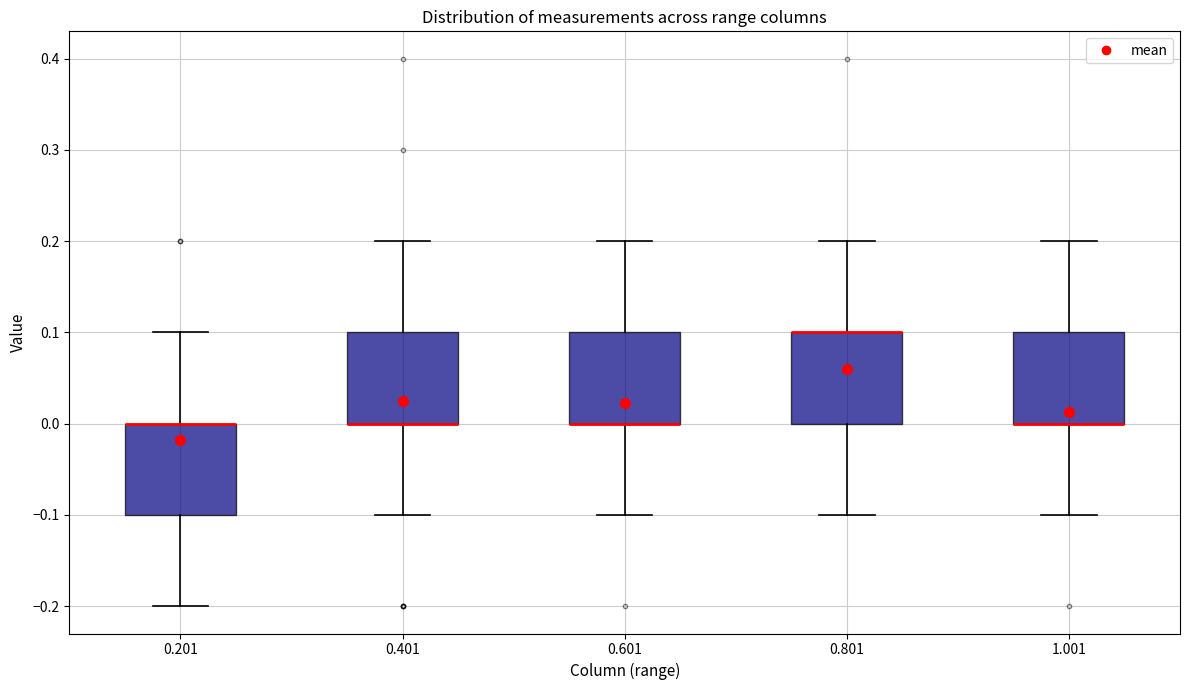

Reading left to right, transcribe this box plot: for each box, give where its median line is, the range the box spans, and where its two whiskers end, as read against the y-axis. The values are not printed on the chart, so give them approximately, as read against the axis.

0.201: median 0.0 (drawn on the box's upper edge), box -0.1 to 0.0, whiskers -0.2 to 0.1
0.401: median 0.0 (drawn on the box's lower edge), box 0.0 to 0.1, whiskers -0.1 to 0.2
0.601: median 0.0 (drawn on the box's lower edge), box 0.0 to 0.1, whiskers -0.1 to 0.2
0.801: median 0.1 (drawn on the box's upper edge), box 0.0 to 0.1, whiskers -0.1 to 0.2
1.001: median 0.0 (drawn on the box's lower edge), box 0.0 to 0.1, whiskers -0.1 to 0.2